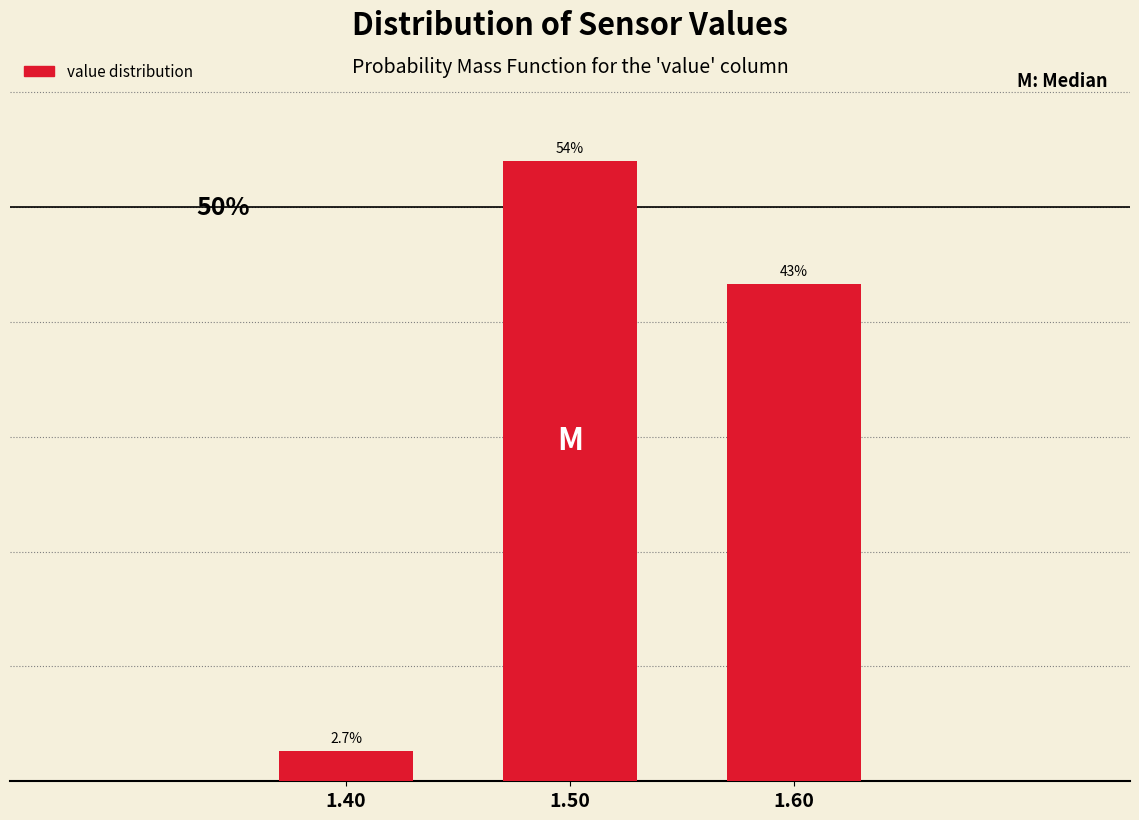

List the labels in order of value, largest first.

1.50, 1.60, 1.40